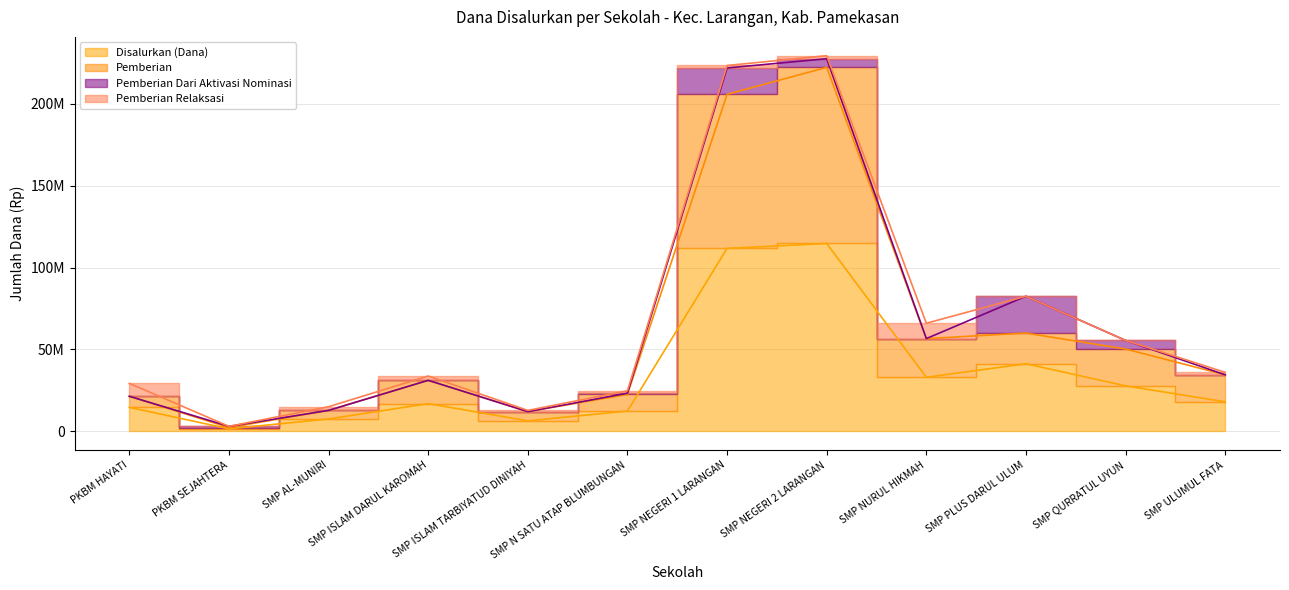

What is the average value of the Pemberian series?

60968750